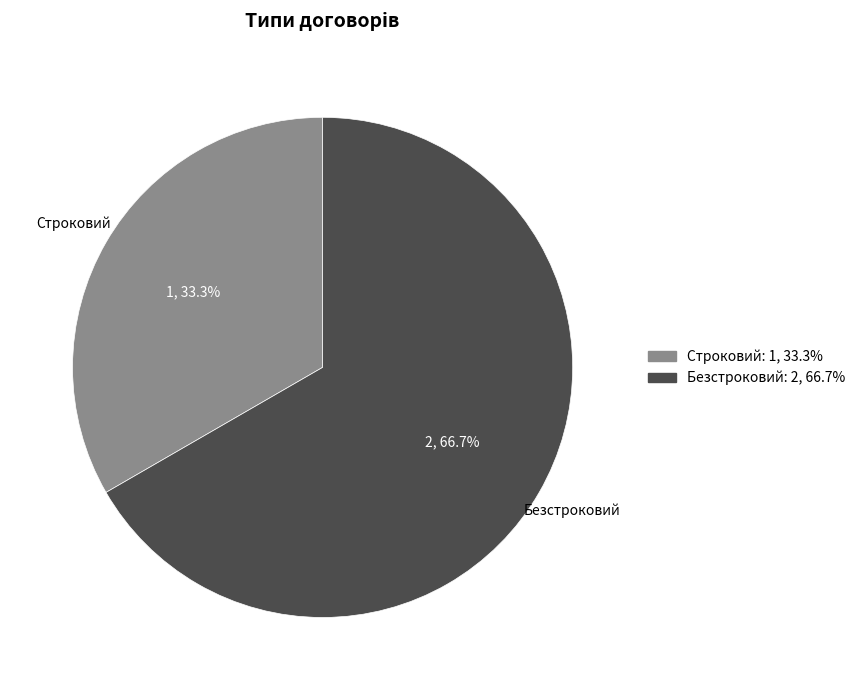

To the nearest percent, what percentage of the pie is Строковий?

33%